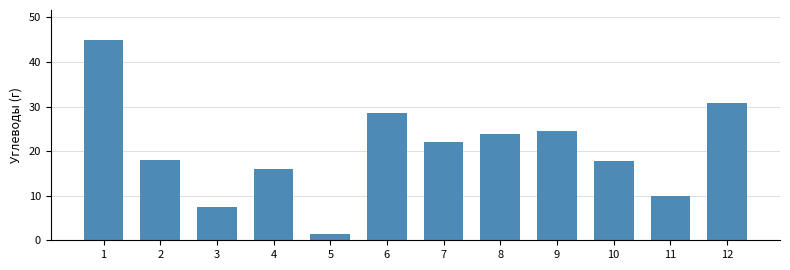

What is the value of the 10th bar from the left?

17.8